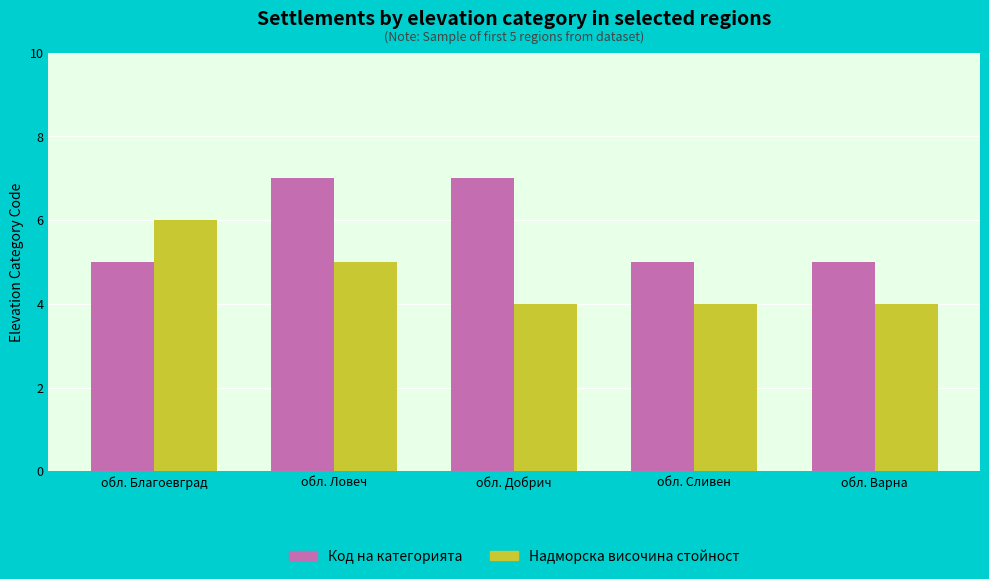

What is the difference between the maximum and second lowest values in the Надморска височина стойност series?

2